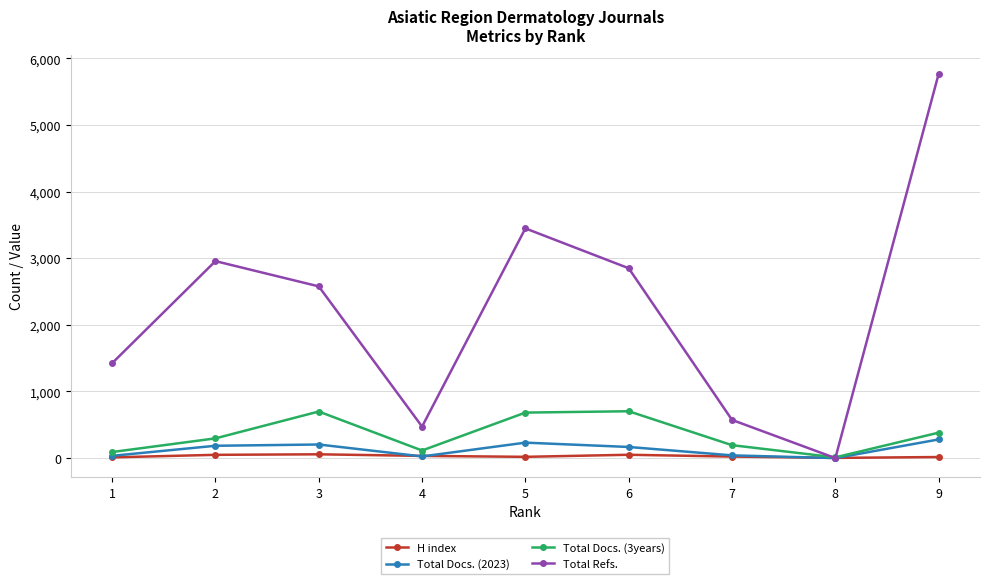

Which series has the widest spread of values?

Total Refs.